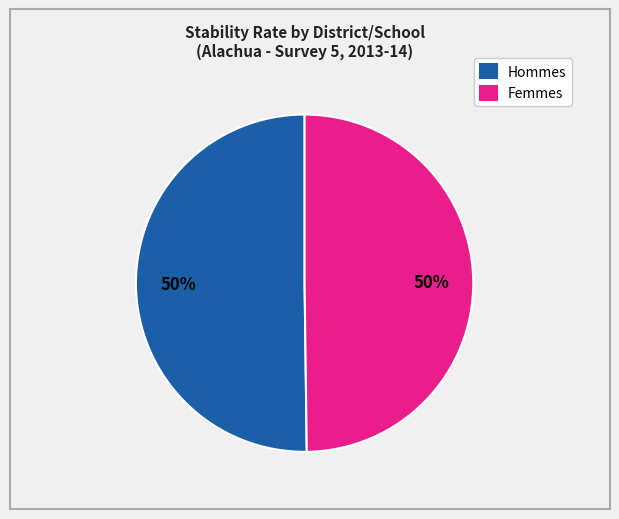

Is it true that Femmes is 50% of the pie?

True